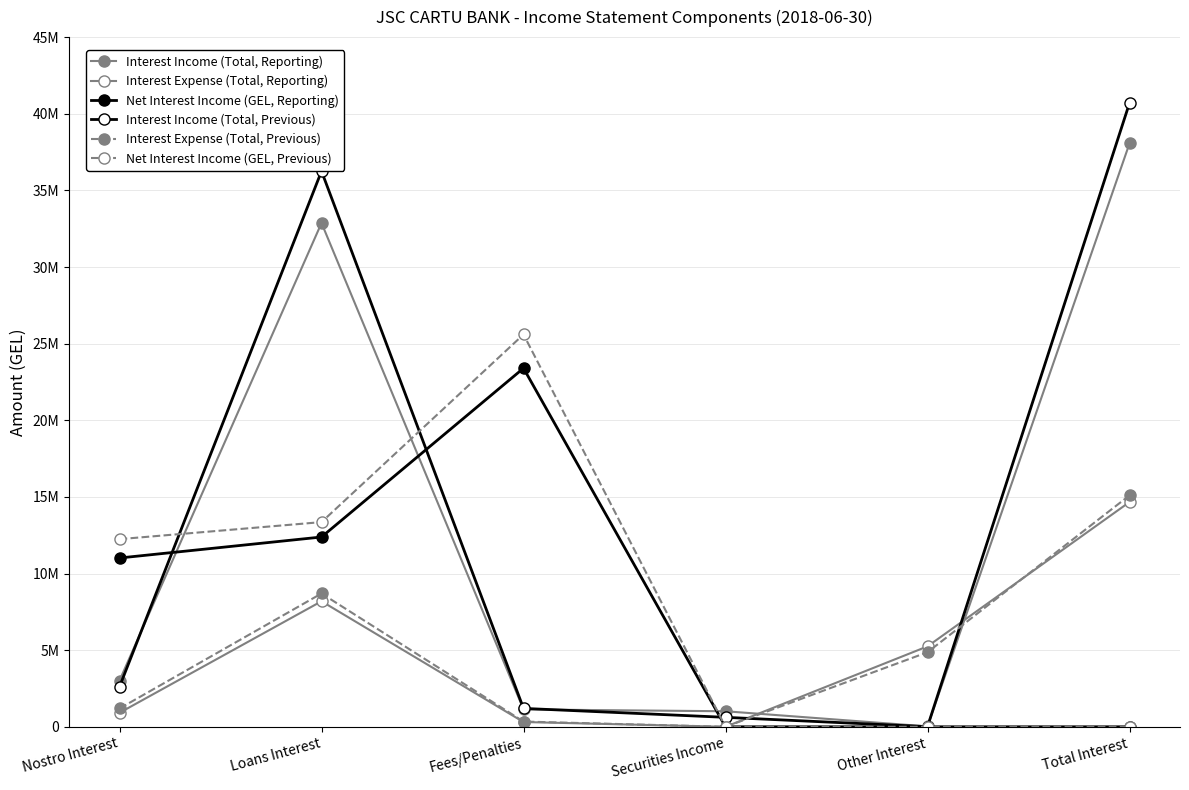

At which category is the sum across all series the highest?

Loans Interest